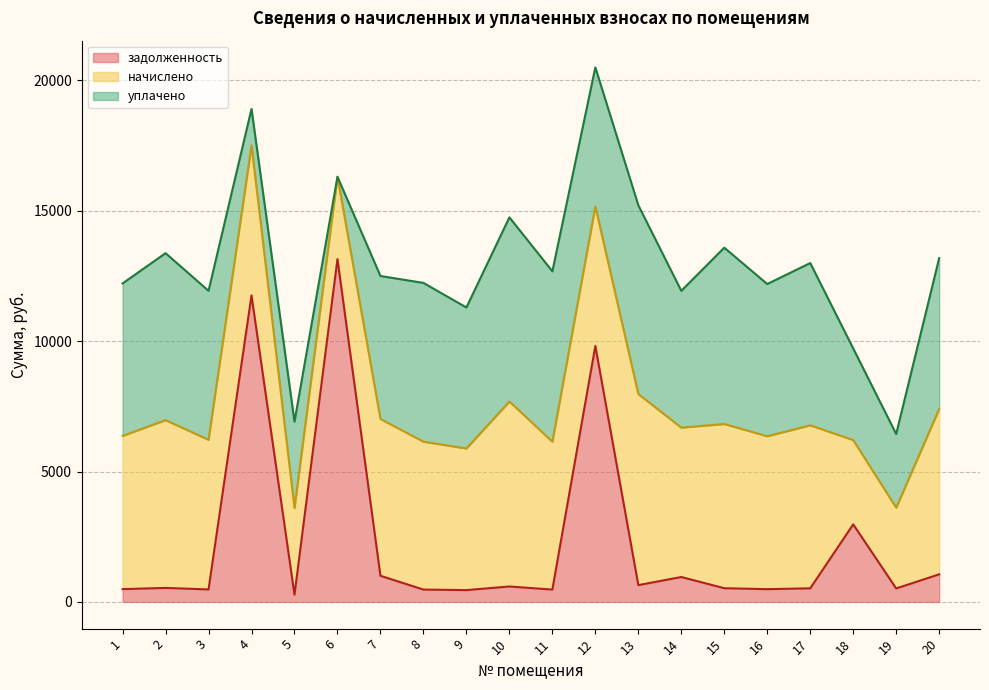

Which series ends up on top after the final intersection of начислено and задолженность?

начислено